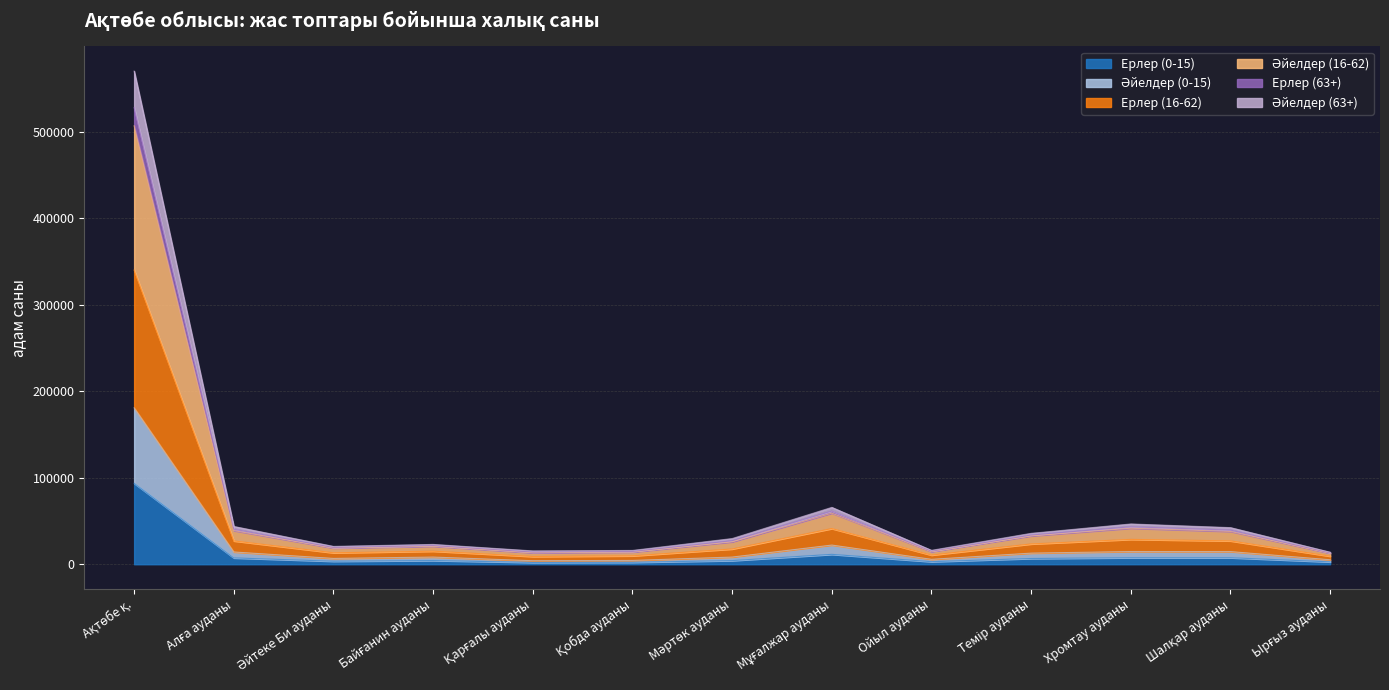

Count the number of categories in the chart.

13